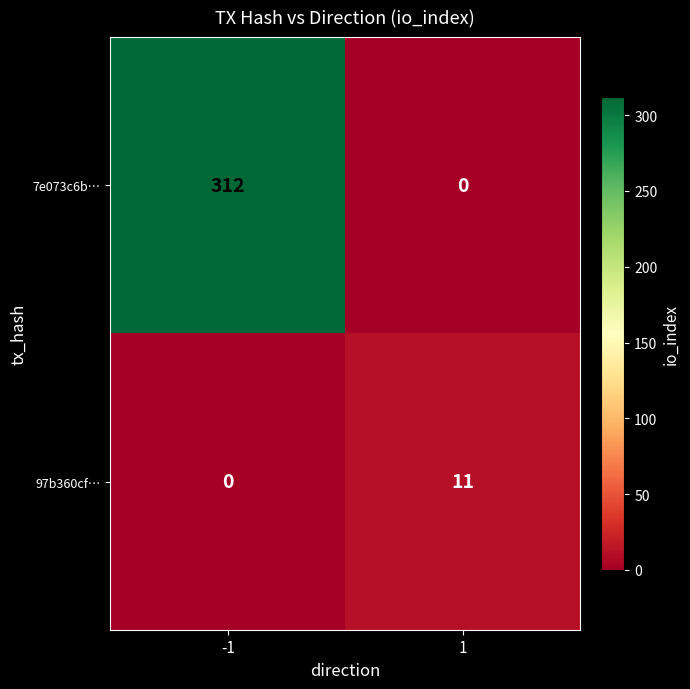

Count the number of data series in this chart.

2